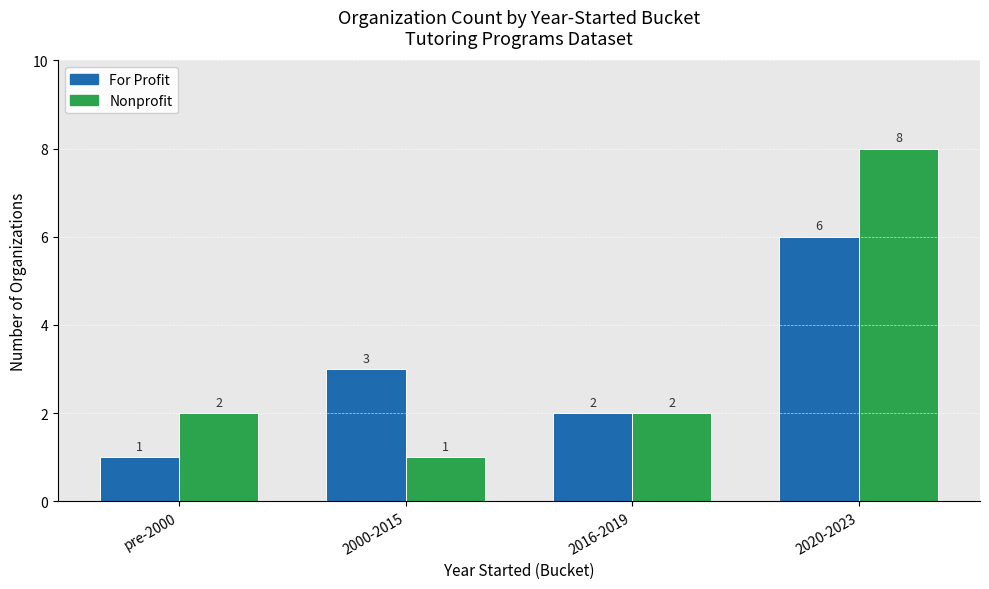

What is the difference between the maximum and second lowest values in the Nonprofit series?

6